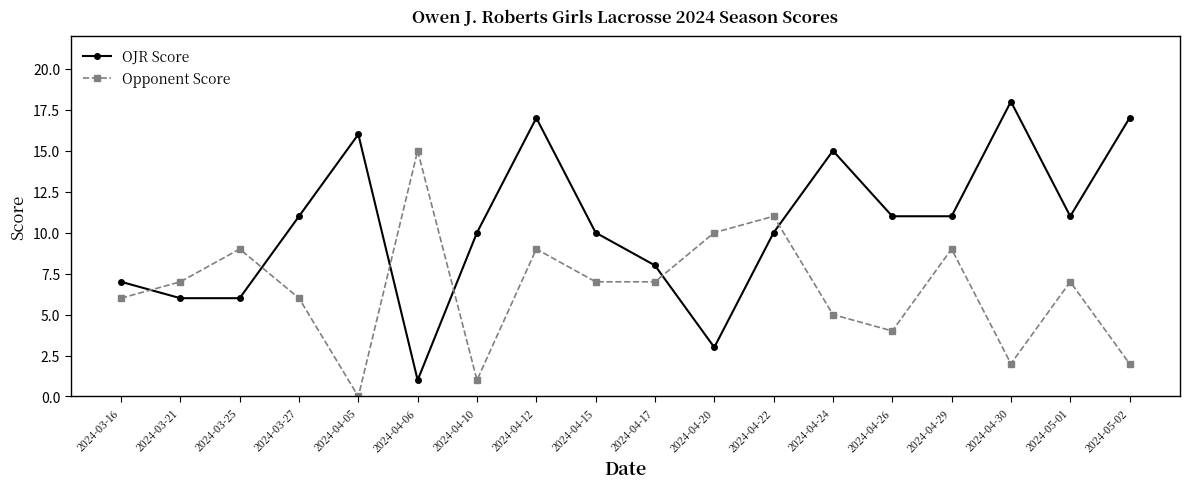

What is the label of the 9th point from the right?

2024-04-17